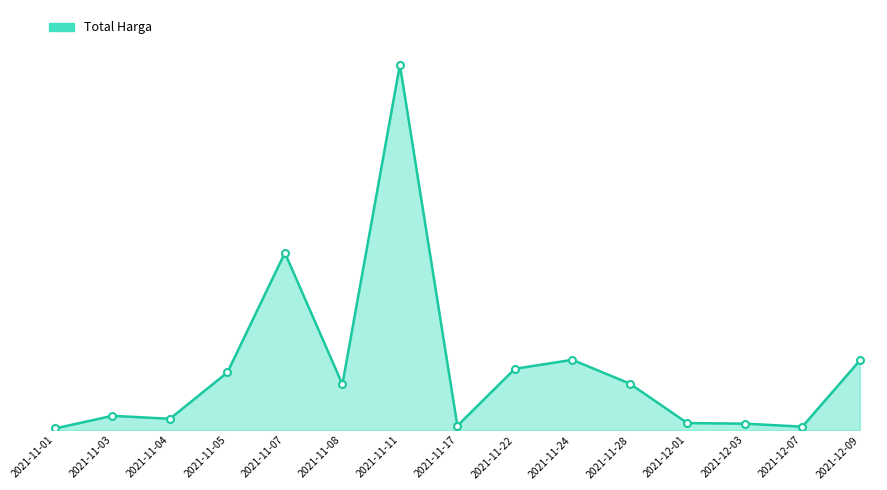

Is this an area chart (filled region under the line)?

Yes